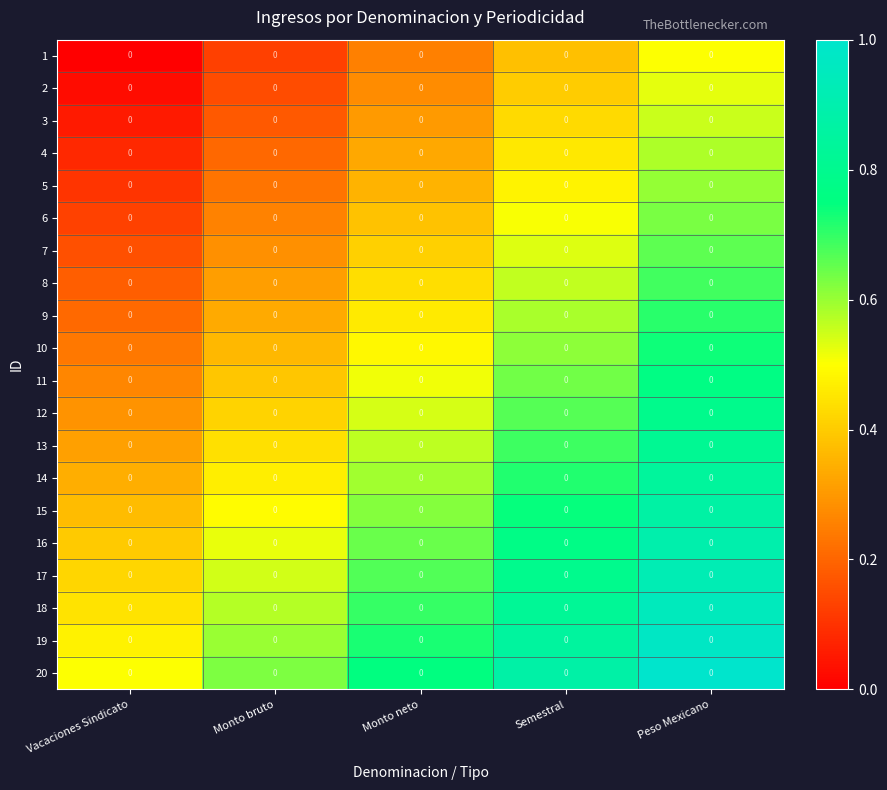

What is the sum of all 8 values?

2.2